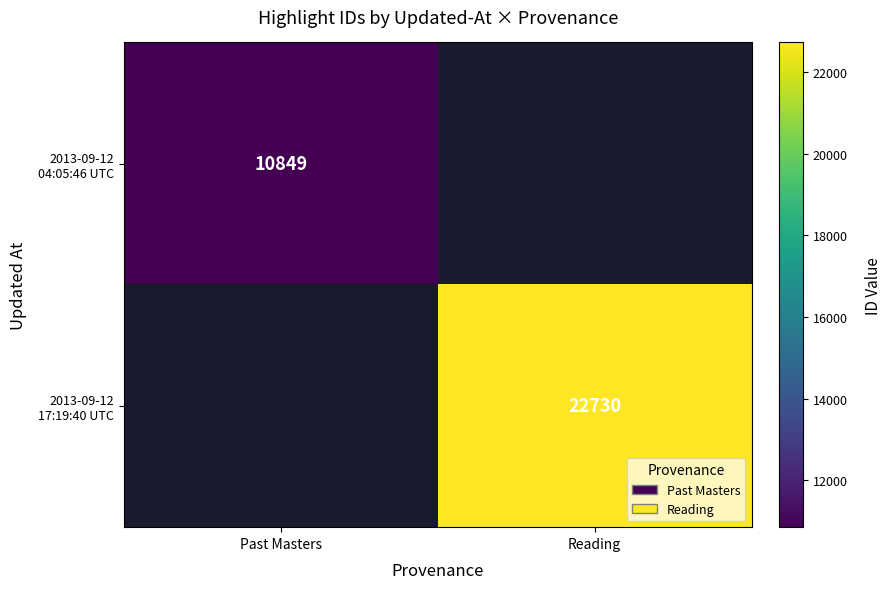

Rank the categories by 2013-09-12 17:19:40 UTC value from highest to lowest.

Past Masters, Reading